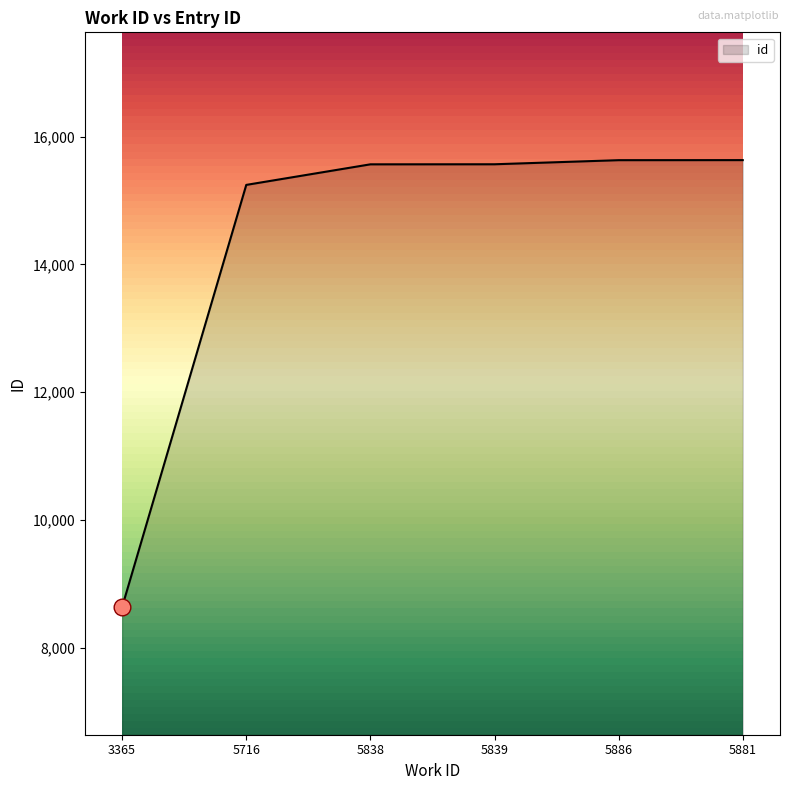

True or false: the data has more than 2 interior local peaks.

False